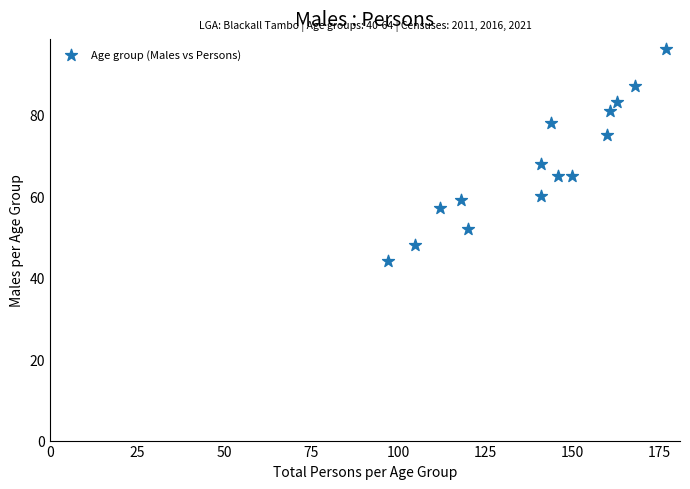

What Y value in the scatter plot is closest to 70?

68